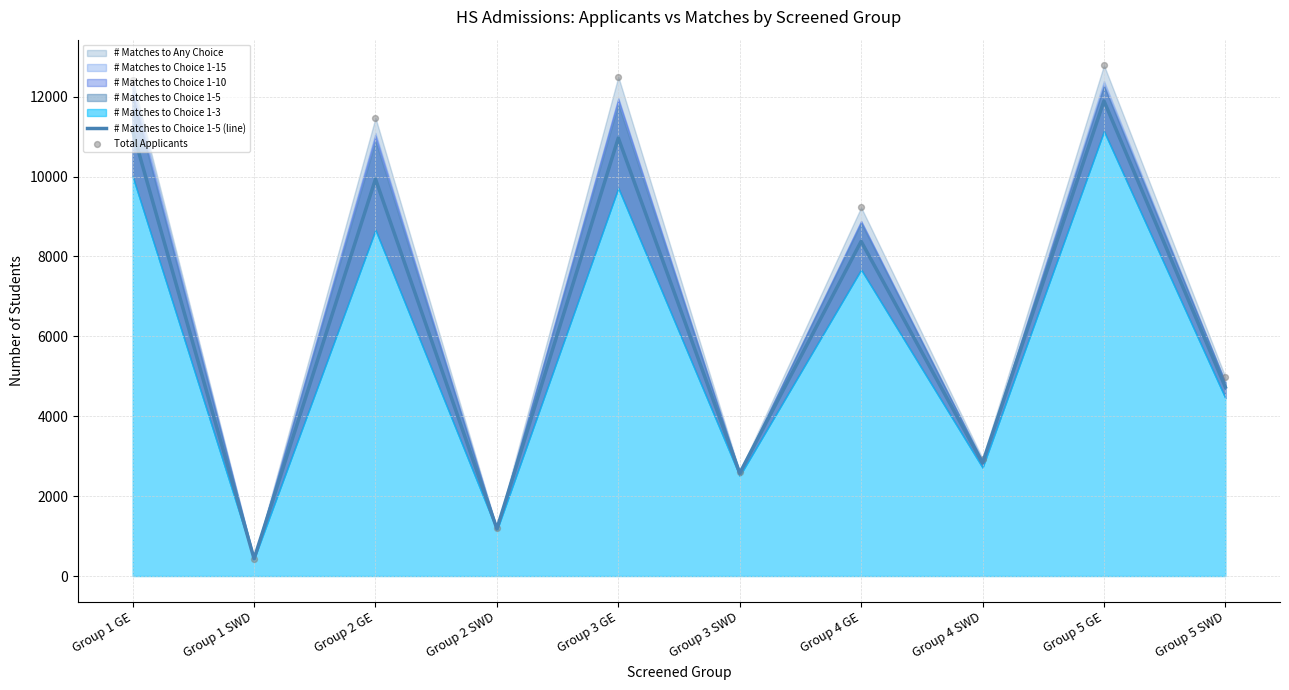

Is the value of Total Applicants at Group 3 GE greater than the value of # Matches to Choice 1-5 (line) at Group 3 GE?

Yes